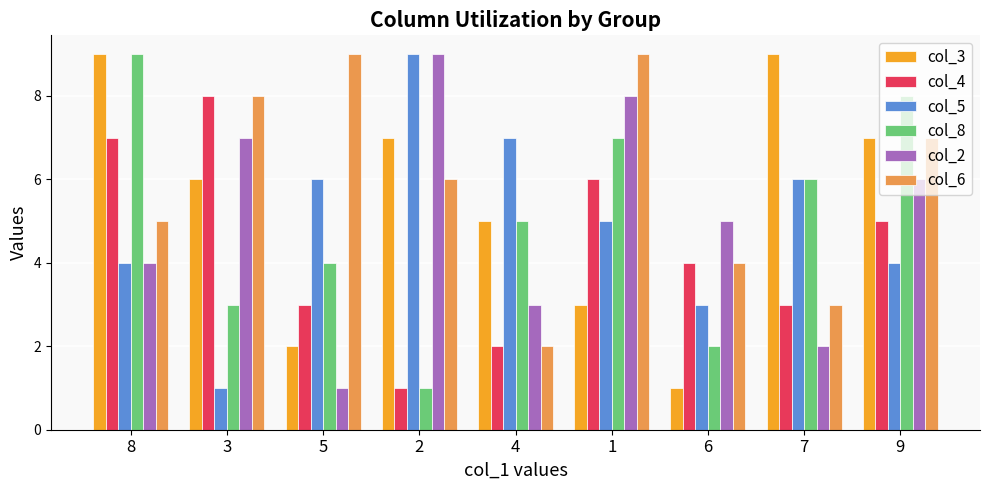

What is the label of the 6th bar from the left?

1